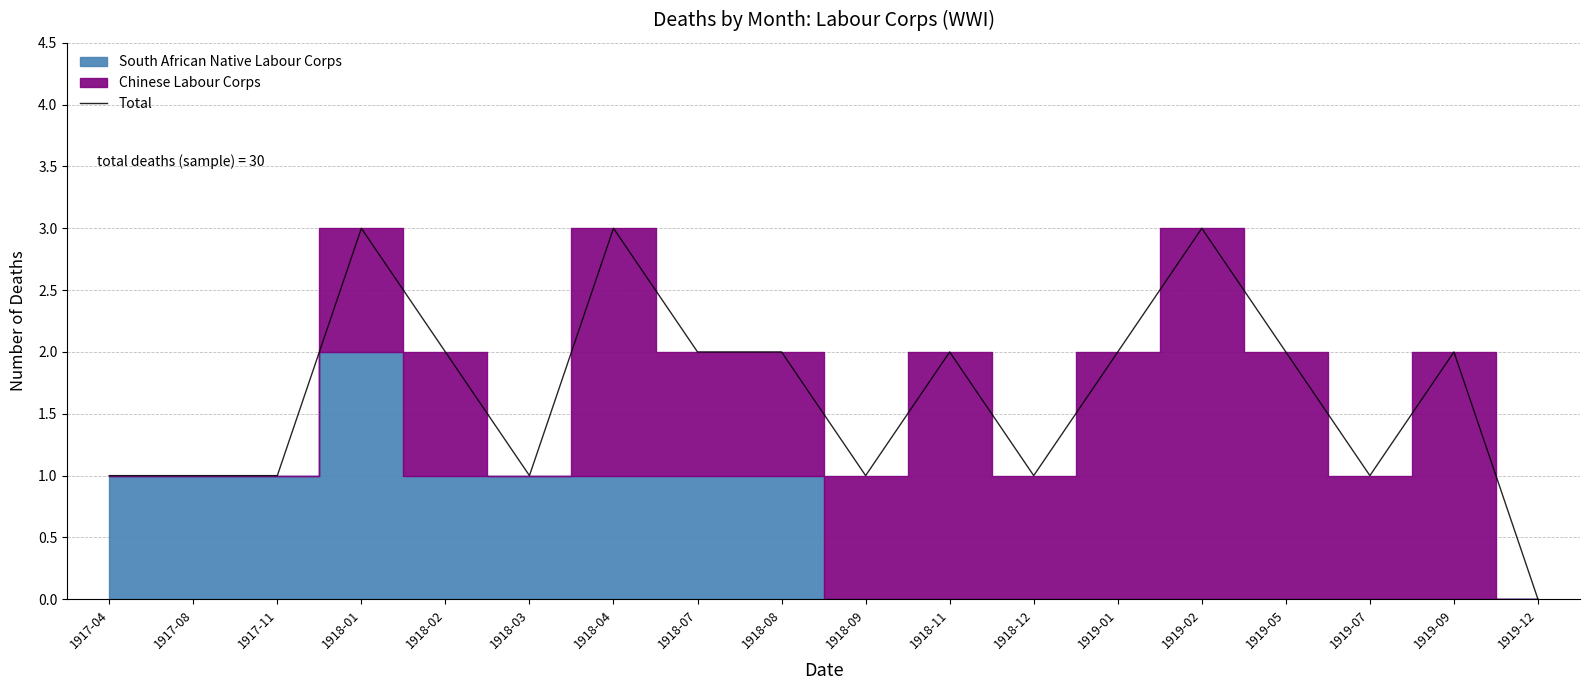

What is the value of the 8th point from the left?

2